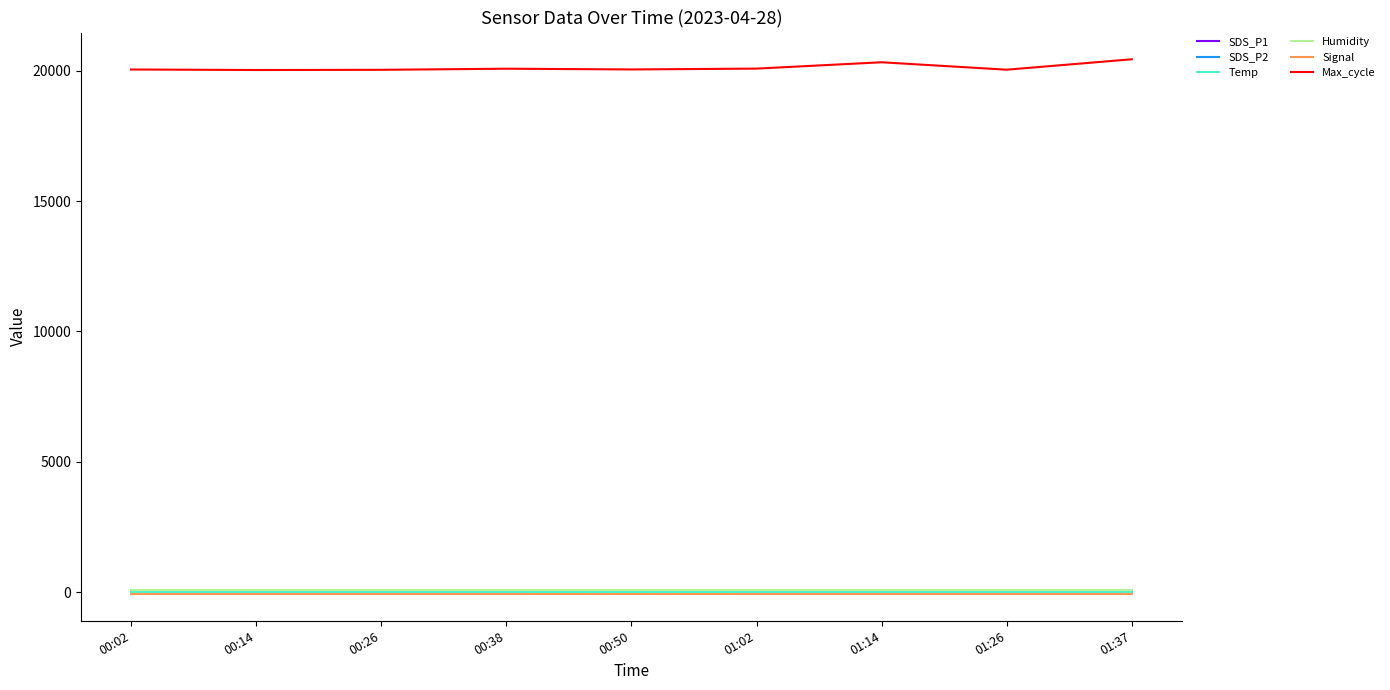

Which series has the largest total across all categories?

Max_cycle